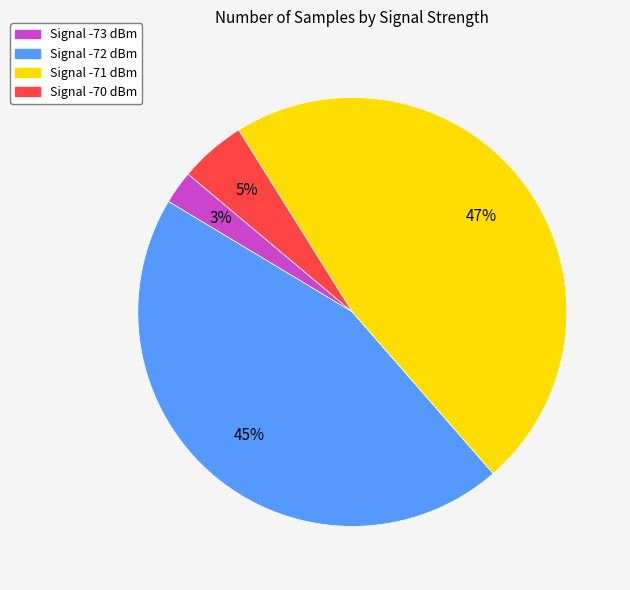

How many segments does this pie chart have?

4